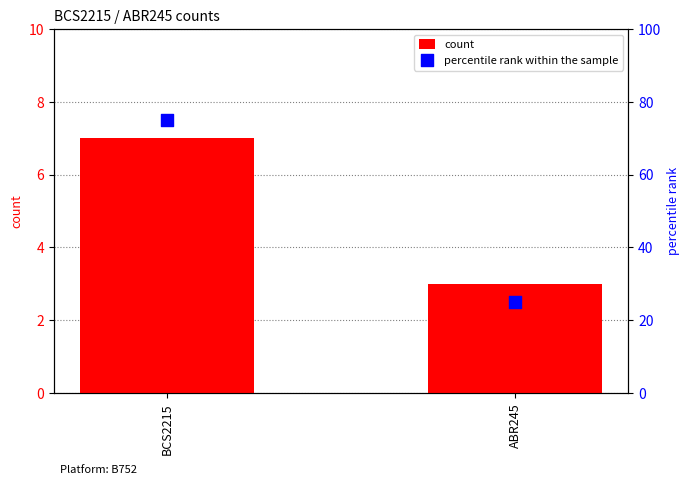

Which series has the largest total across all categories?

percentile rank within the sample